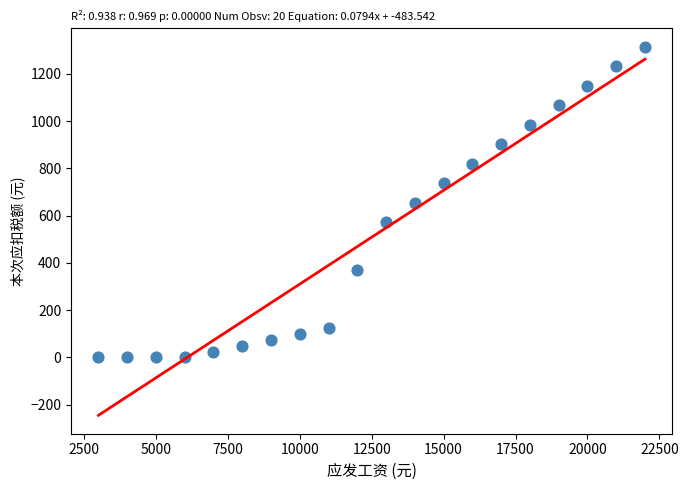

What is the range of X values (max minus min)?

19000.0